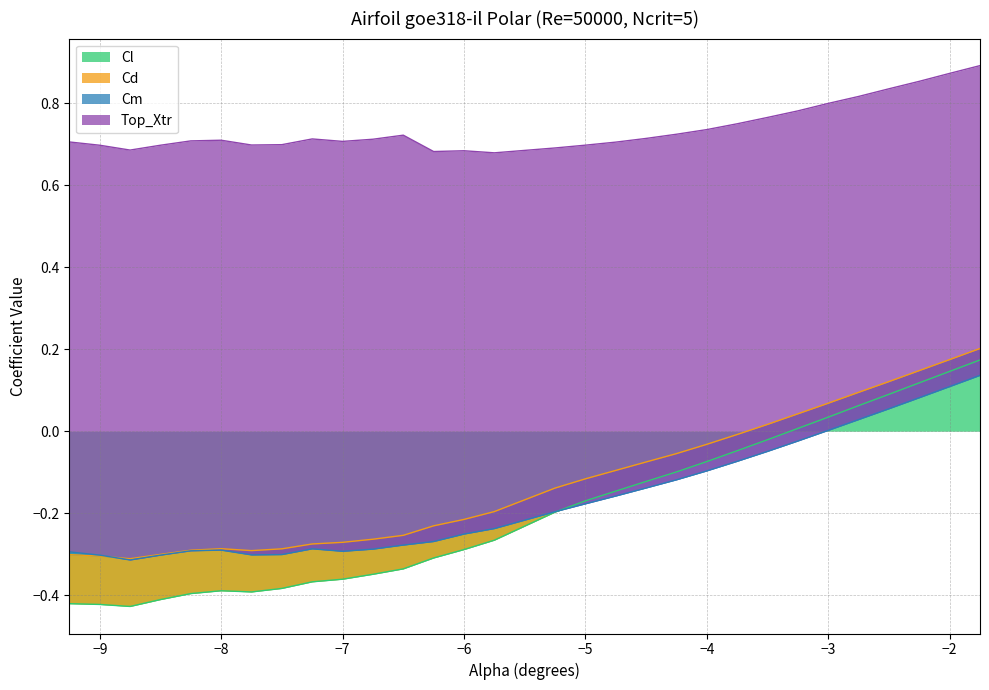

Which series has the largest total across all categories?

Top_Xtr